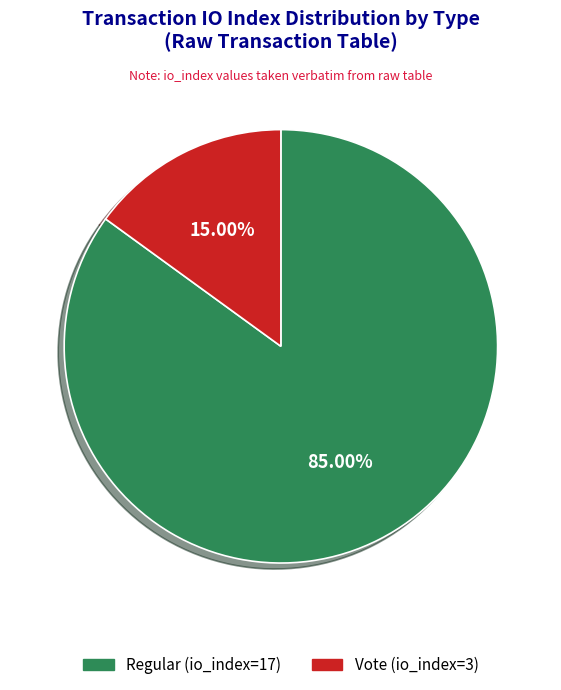

To the nearest percent, what is the difference between the Vote (io_index=3) and Regular (io_index=17) slice percentages?

70%